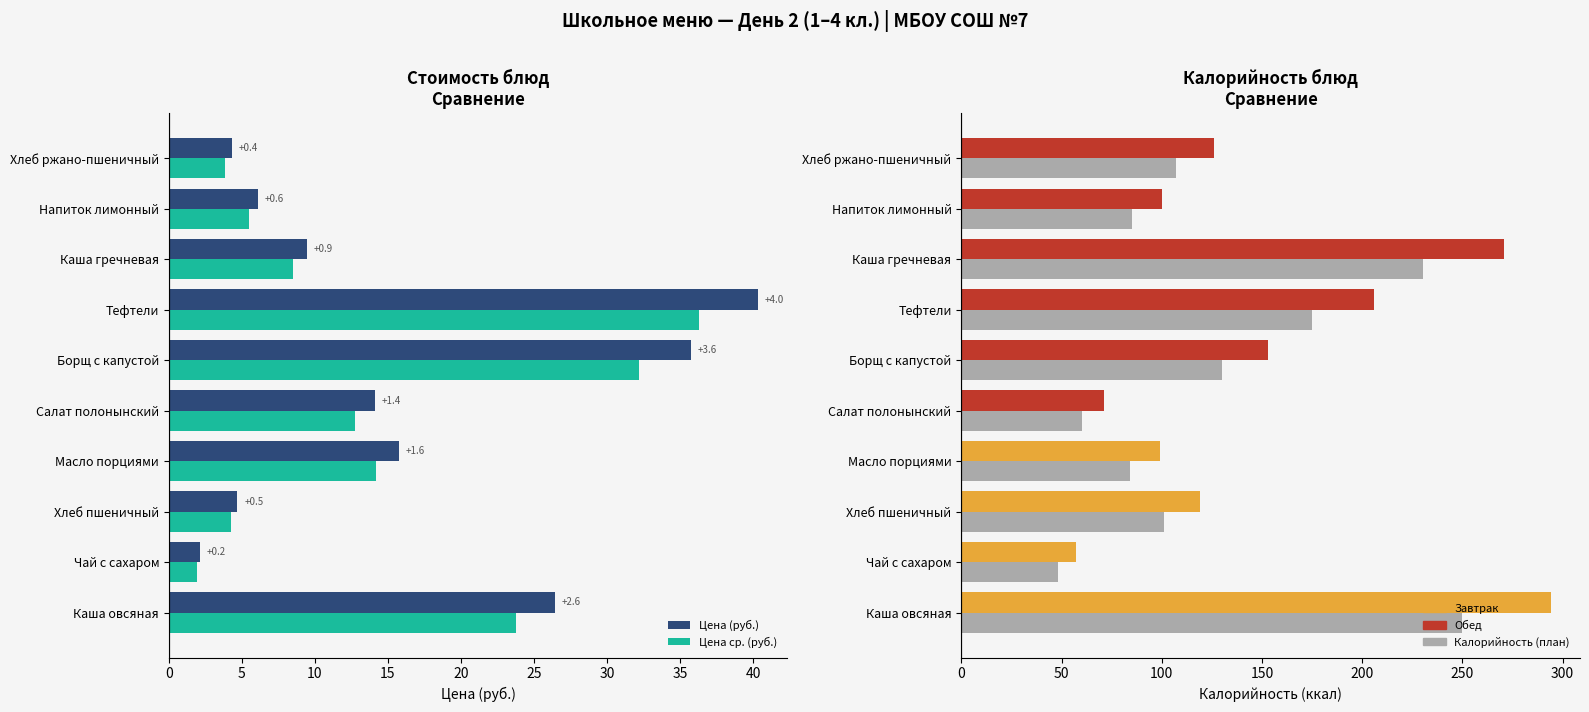

What is the greatest value displayed?

294.0